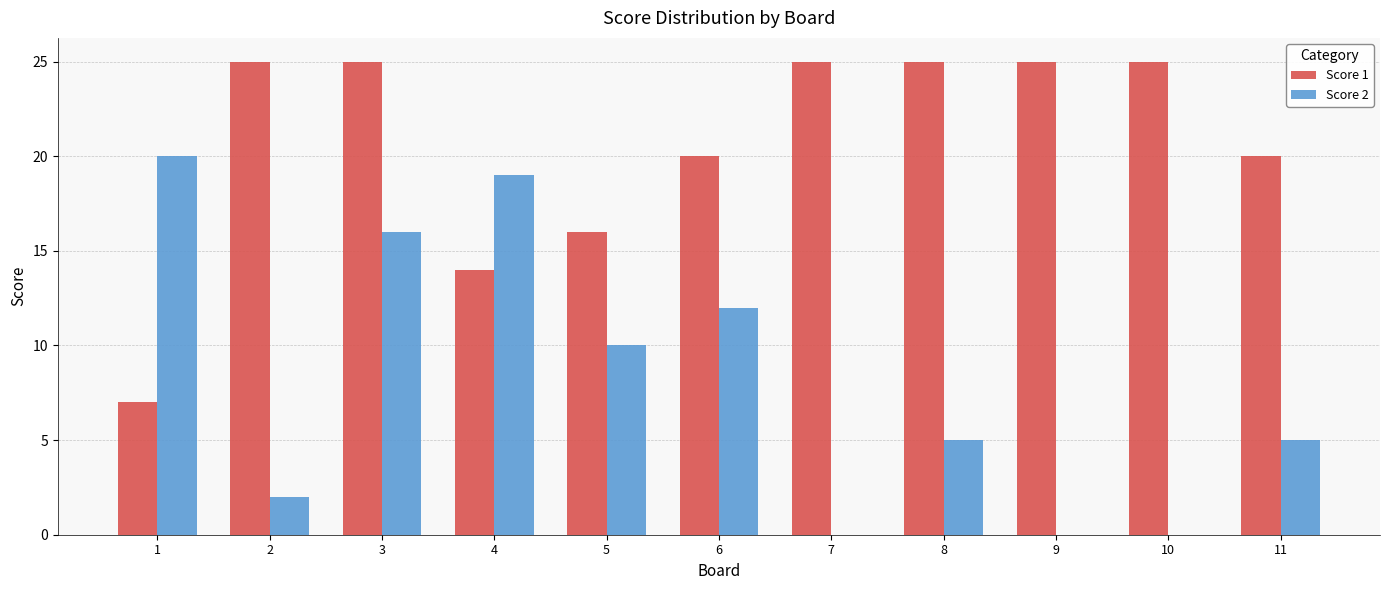

Reading left to right, transcribe all the data shown in this chart.

Score 1: 7	25	25	14	16	20	25	25	25	25	20
Score 2: 20	2	16	19	10	12	0	5	0	0	5